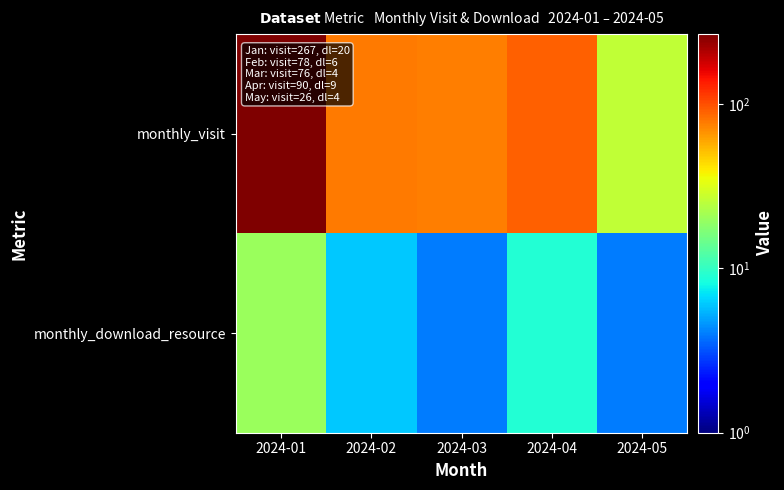

What is the spread (max minus min) of values at 2024-02?

72